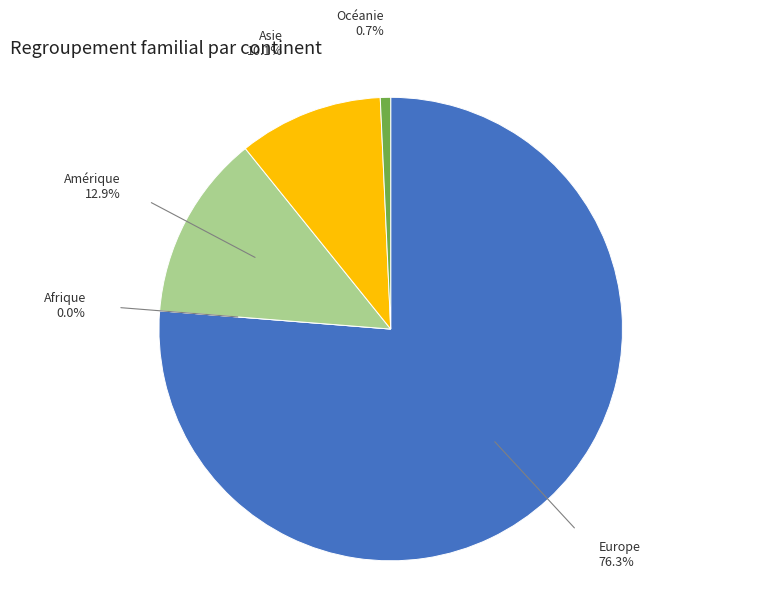

How much of the chart is everything except Océanie?

99.3%